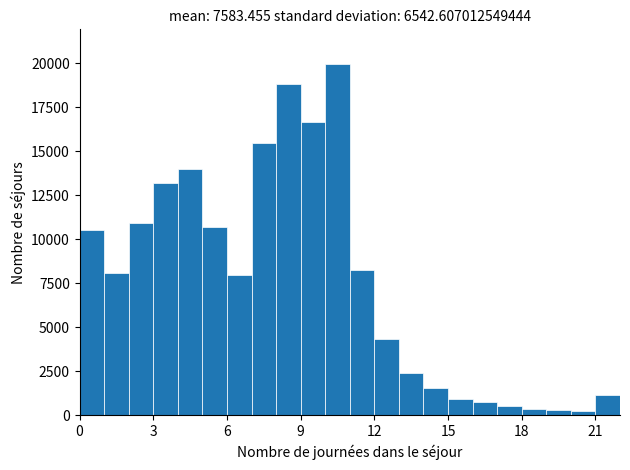

Read against the x-axis, roughly where is the centre of the tallest bar?

10.5